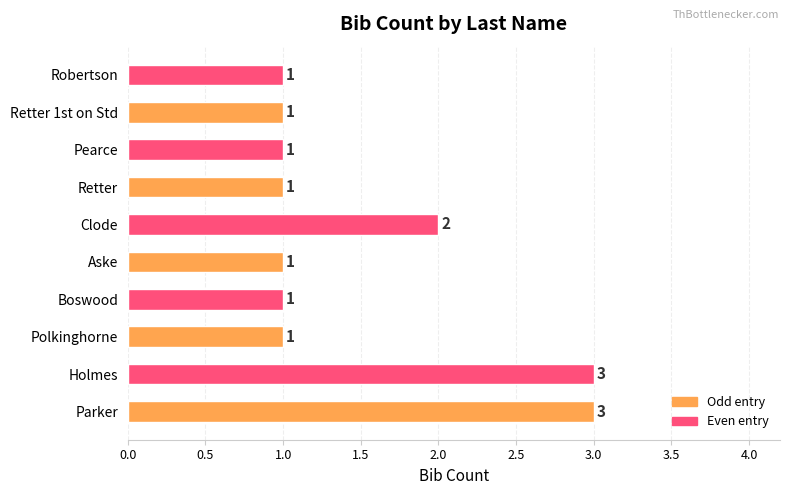

The chart shows a value of 3 at Parker. True or false?

True